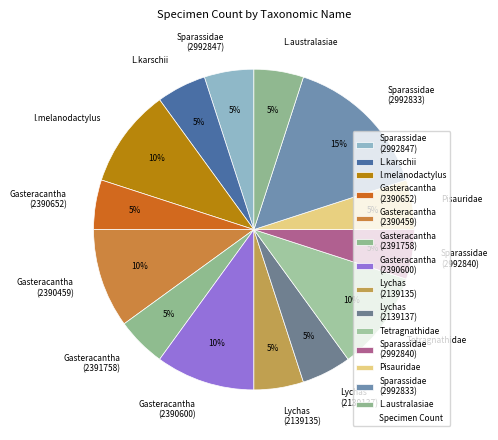

Combined, do Gasteracantha (2390652) and Lychas (2139137) account for over 50%?

No